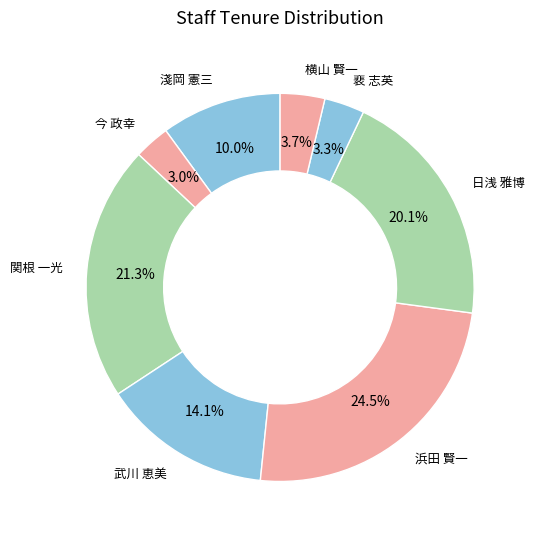

Does 浜田 賢一 account for over 50% of the chart?

No